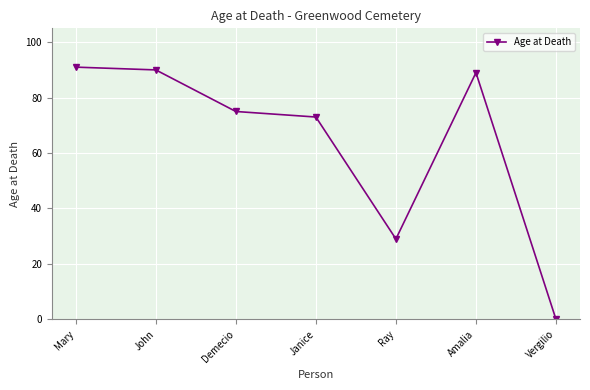

At which label is the value closest to 45?

Ray